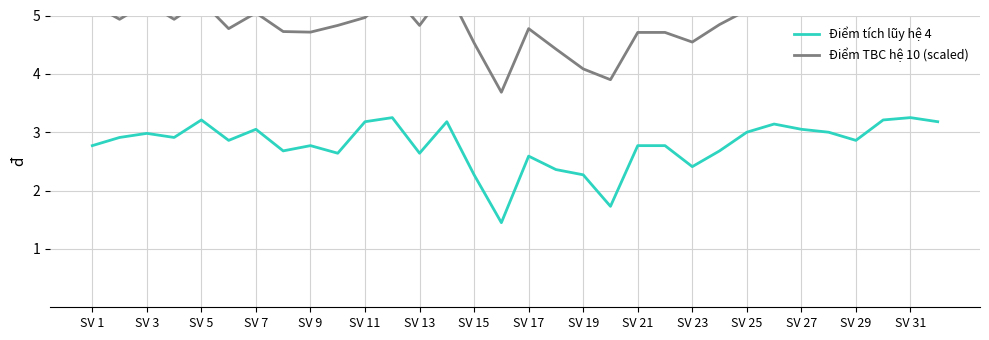

The value of Điểm tích lũy hệ 4 at SV 23 is 2.4. True or false?

True